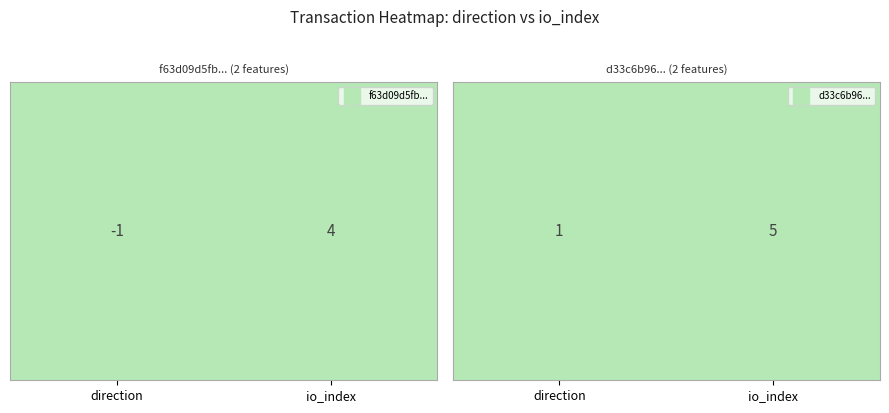

The value of f63d09d5fb491b2a2e0abab1de20d2ad40102f8 at io_index is 6. True or false?

False